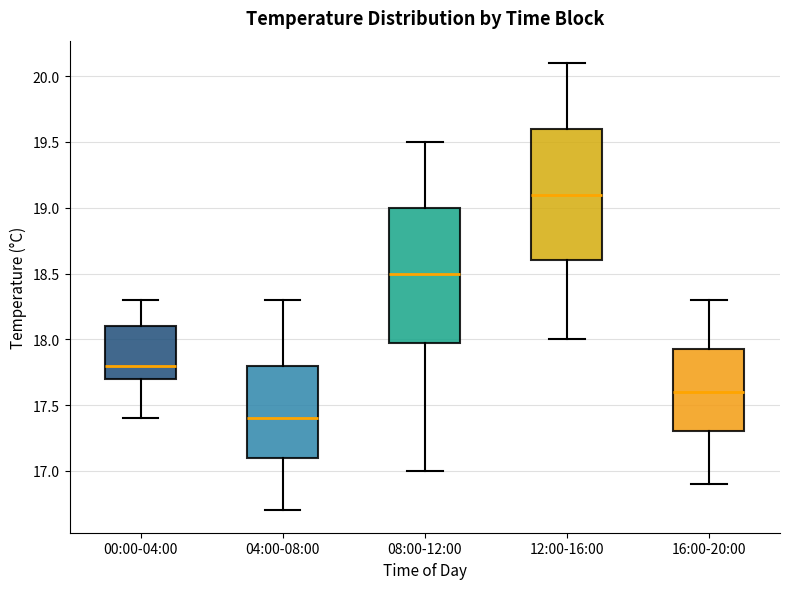

Which box's median line is the highest?

12:00-16:00